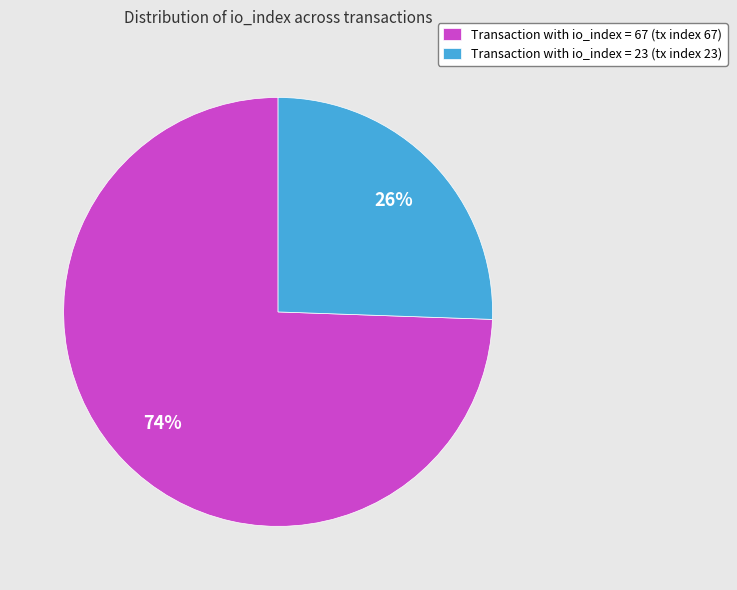

The Transaction with io_index = 67 (tx index 67) slice represents 74% of the pie. True or false?

True